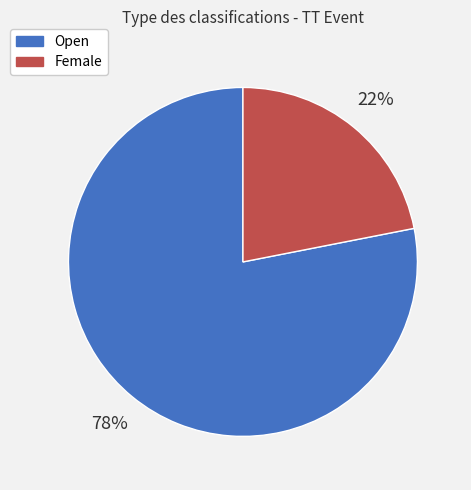

Is there a majority slice in this chart?

Yes